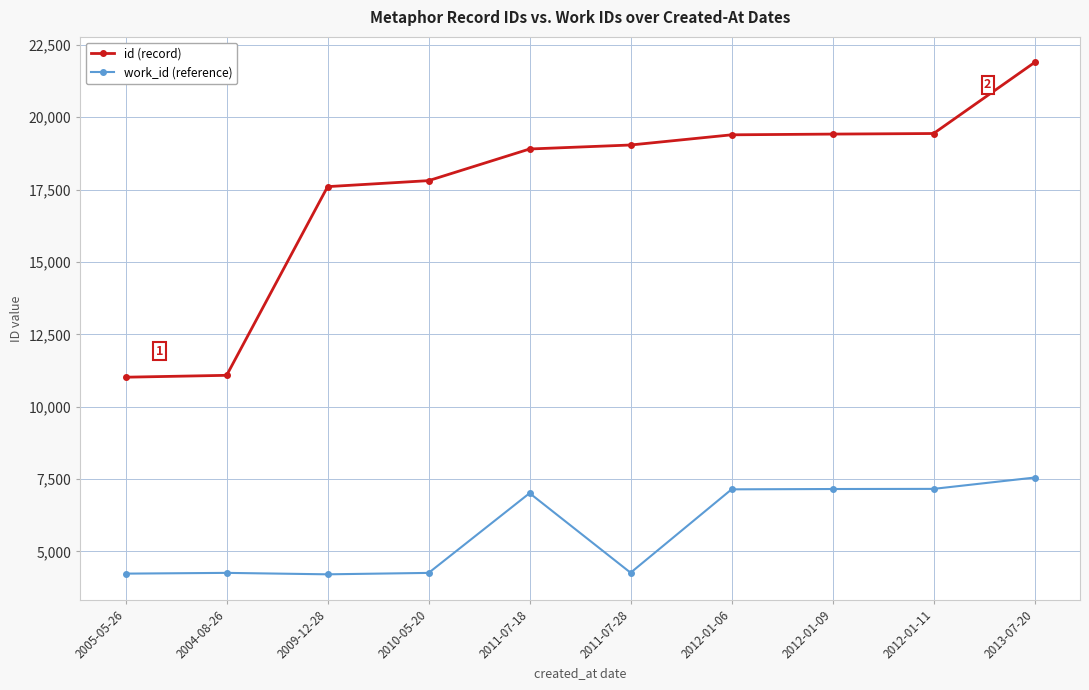

What is the difference between the maximum and minimum values in the work_id (reference) series?

3343